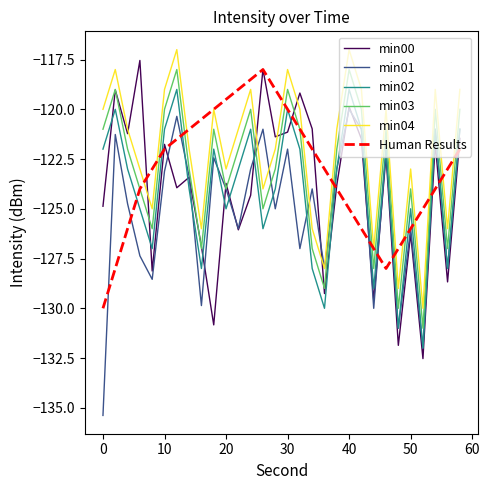

What is the greatest value displayed?

-117.0